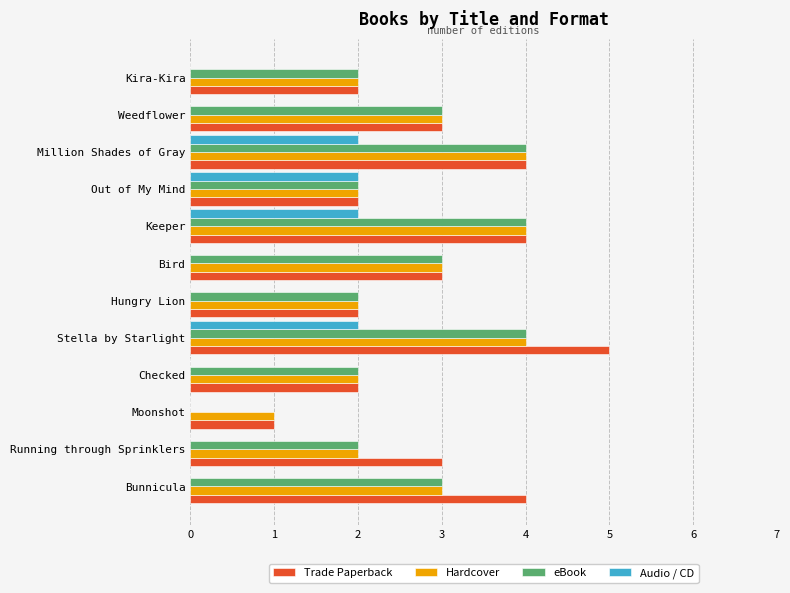

What is the sum of all Hardcover values?

32